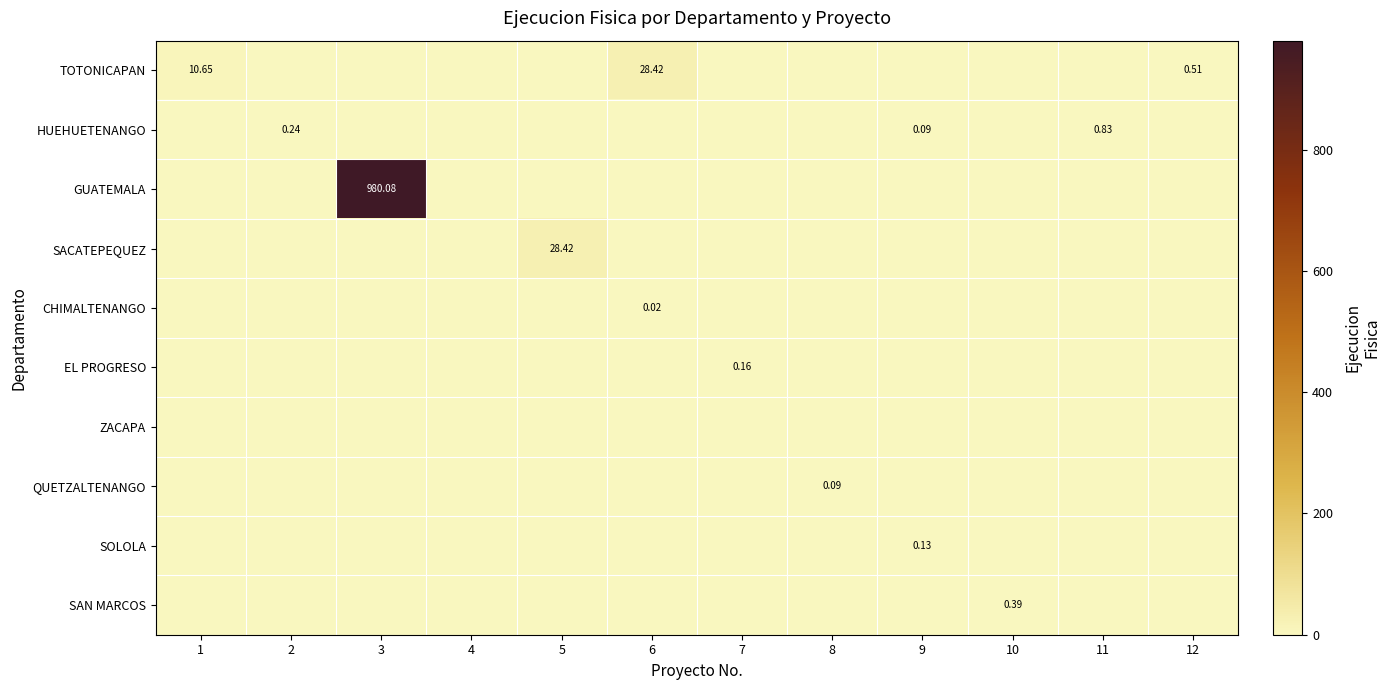

How many series are shown in this chart?

10